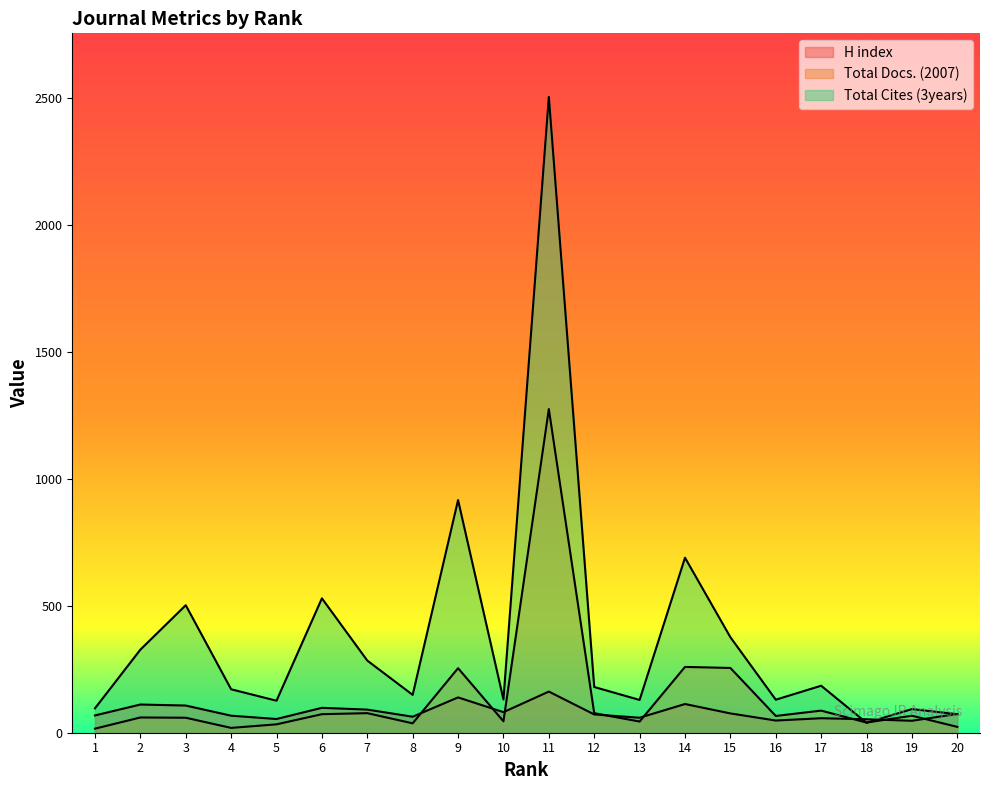

How many interior local peaks does the Total Cites (3years) series have?

7